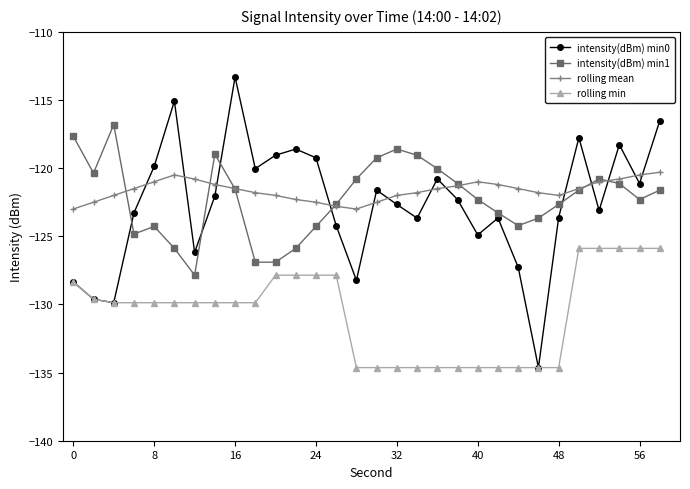

Which series has the largest range (max minus min)?

intensity(dBm) min0